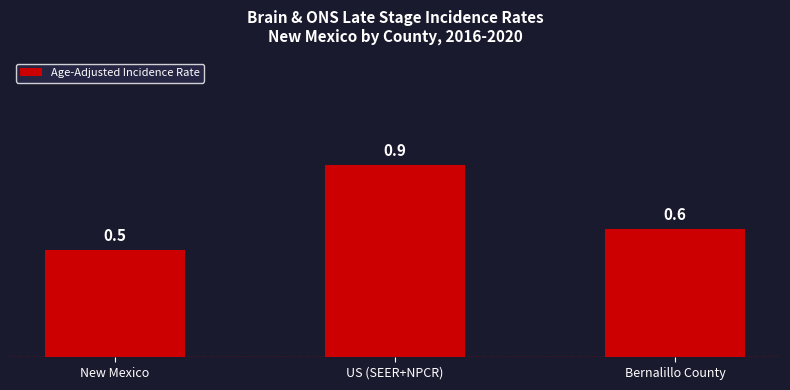

Which category has the highest value across all series?

US (SEER+NPCR)